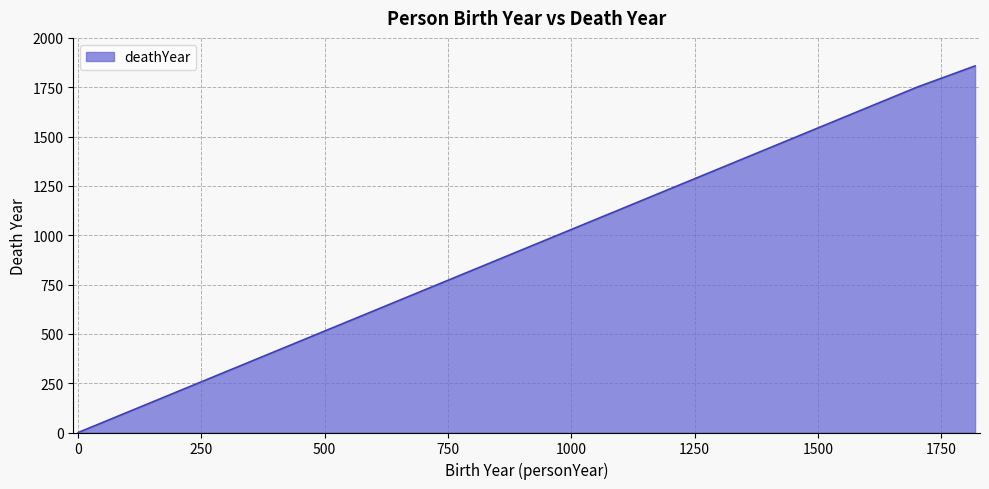

How many categories are shown in the chart?

3